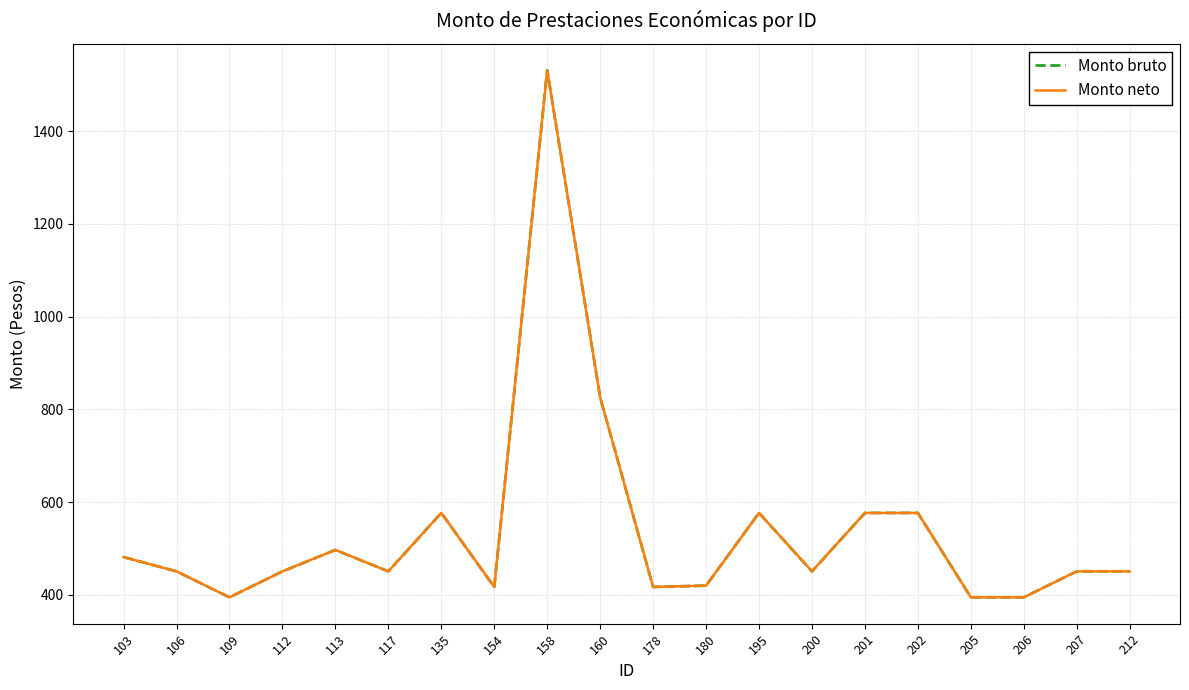

At which category does the chart reach its peak across all series?

158